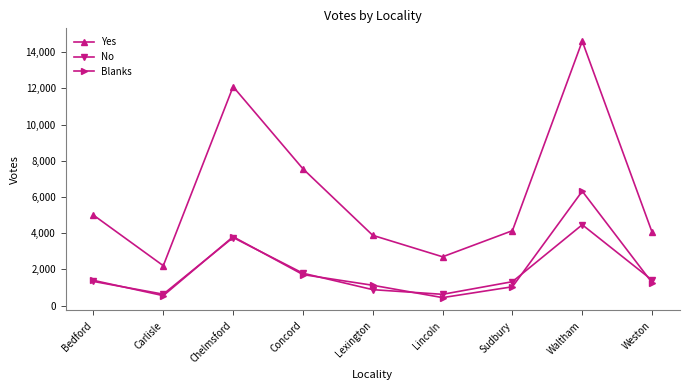

True or false: Yes has a value of 19893 at Chelmsford.

False